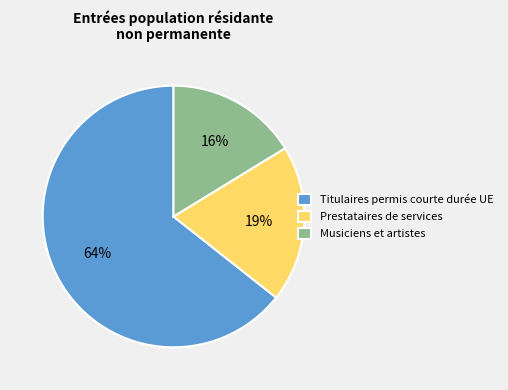

How many slices are in this pie chart?

3